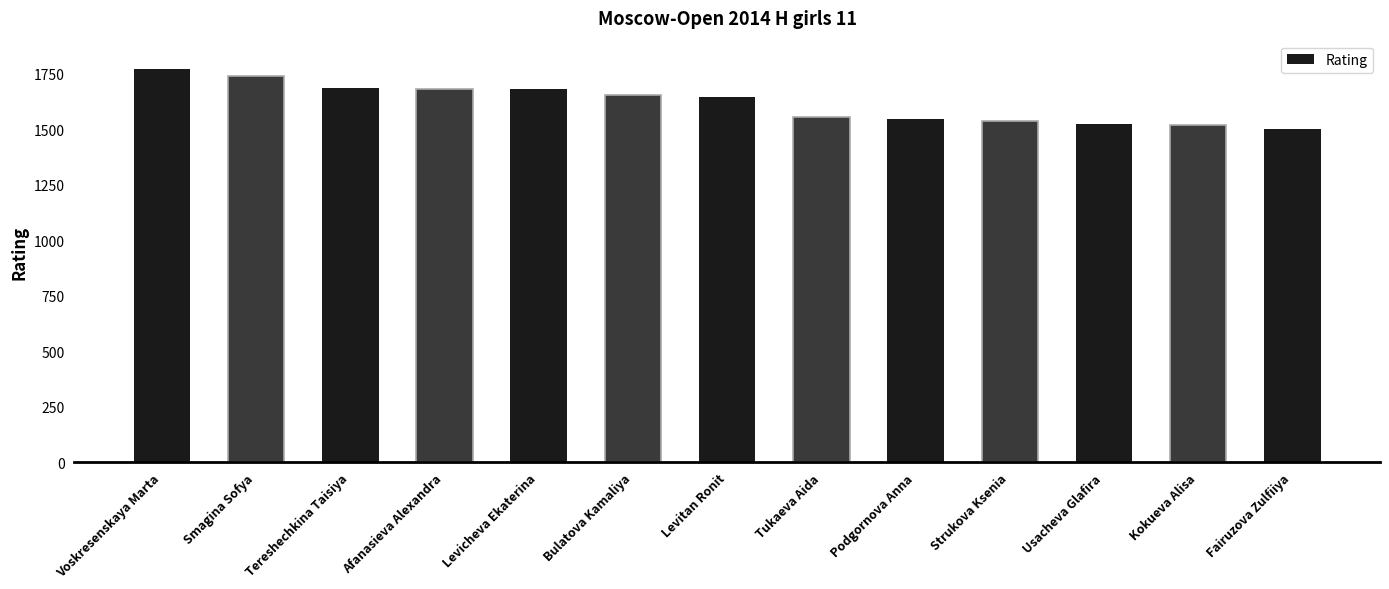

Approximately how many times larger is the value at Bulatova Kamaliya compared to Levitan Ronit?

1.0